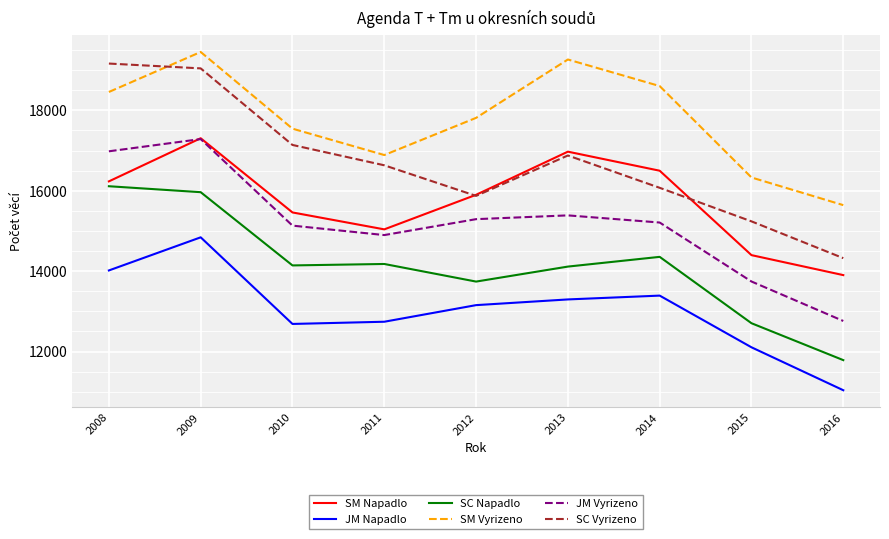

How many series are shown in this chart?

6